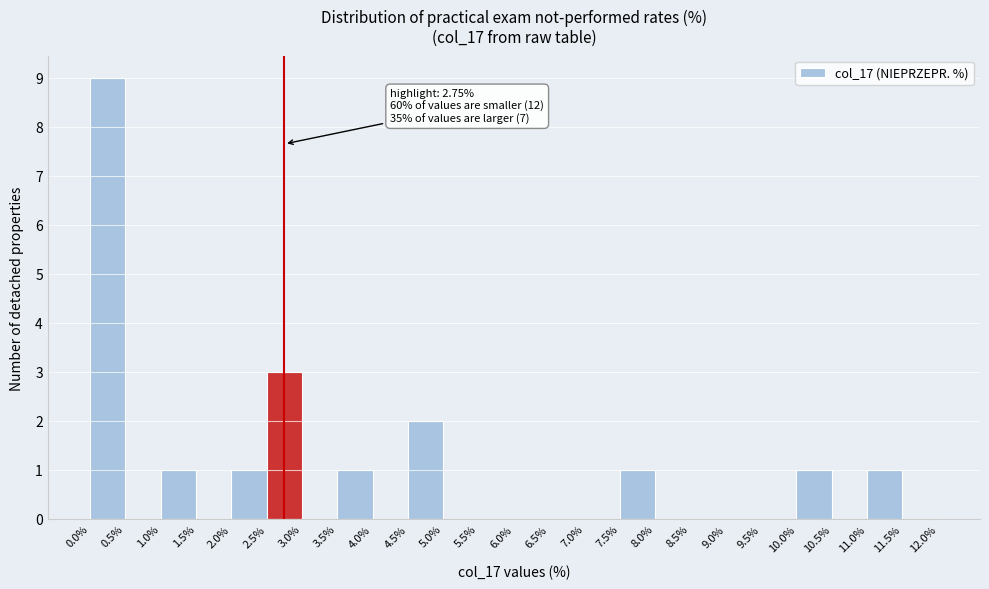

Over which range of the x-axis is the bar tallest?

0.0% to 0.5%